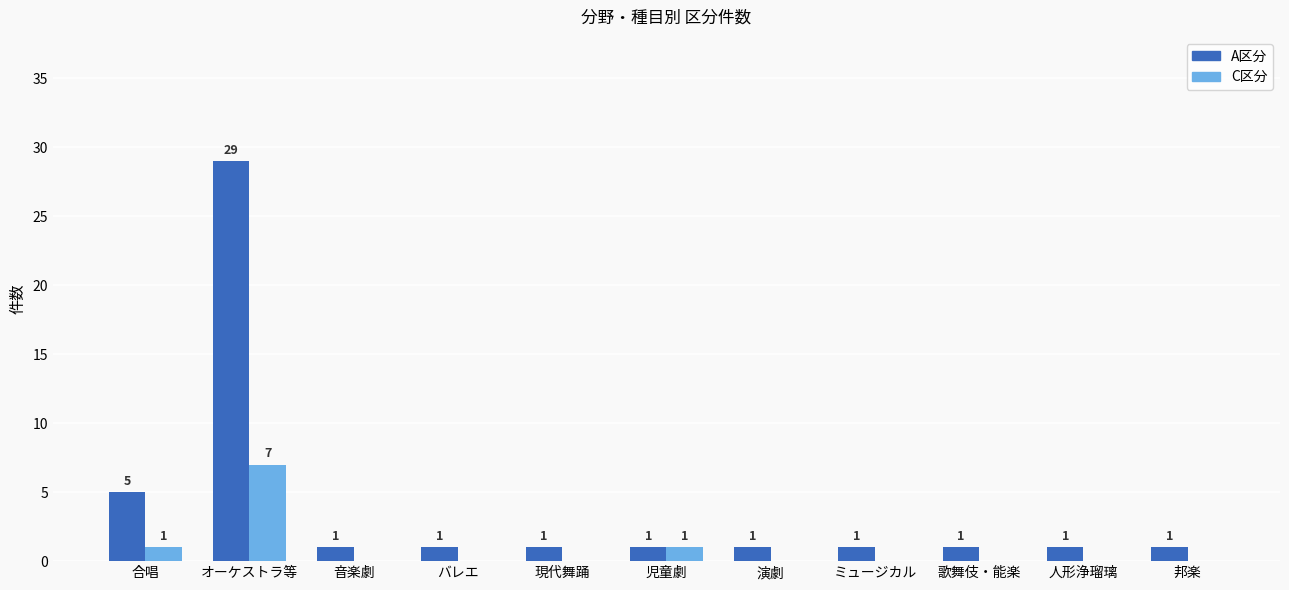

What is the total value across all series at 音楽劇?

1